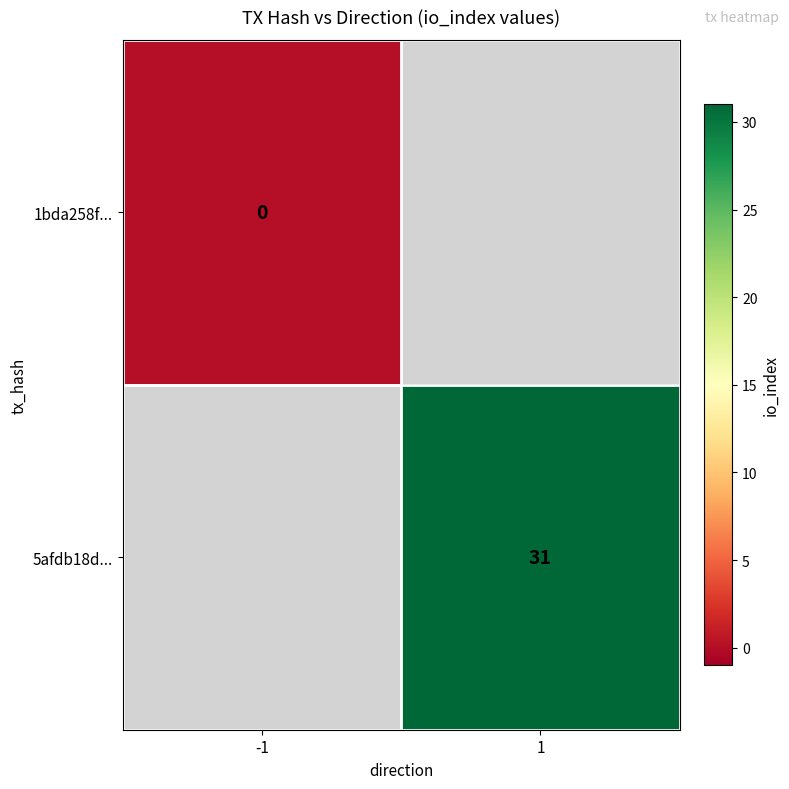

At which category does the chart reach its minimum across all series?

-1